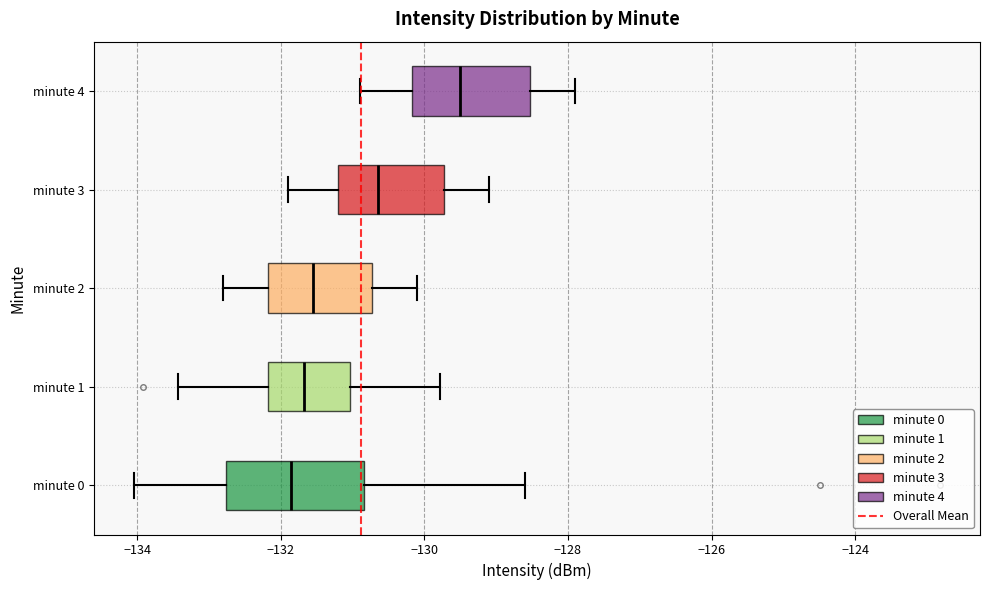

Comparing the boxes themselves (not the whiskers), which one is the widest?

minute 0